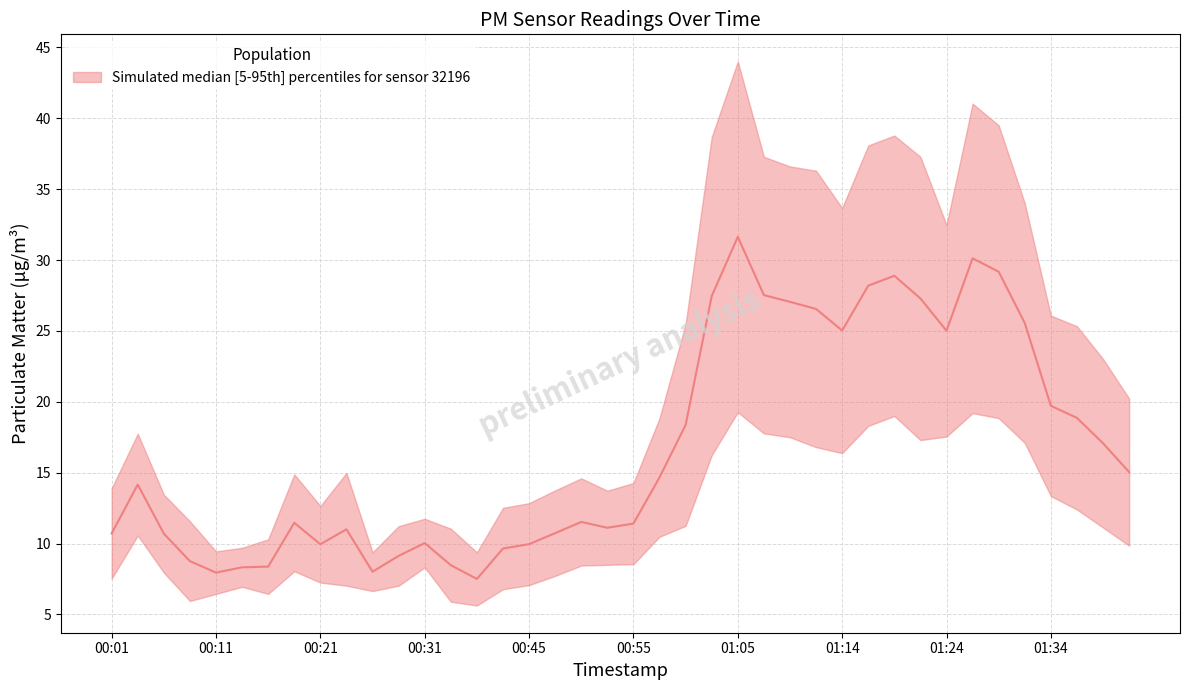

Where is the first local minimum?

00:11